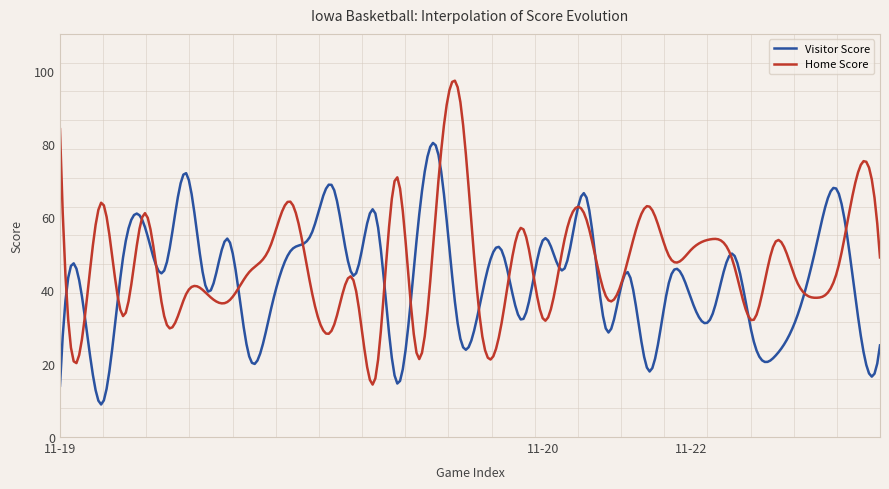

List the series in order of their peak value, highest first.

Home Score, Visitor Score